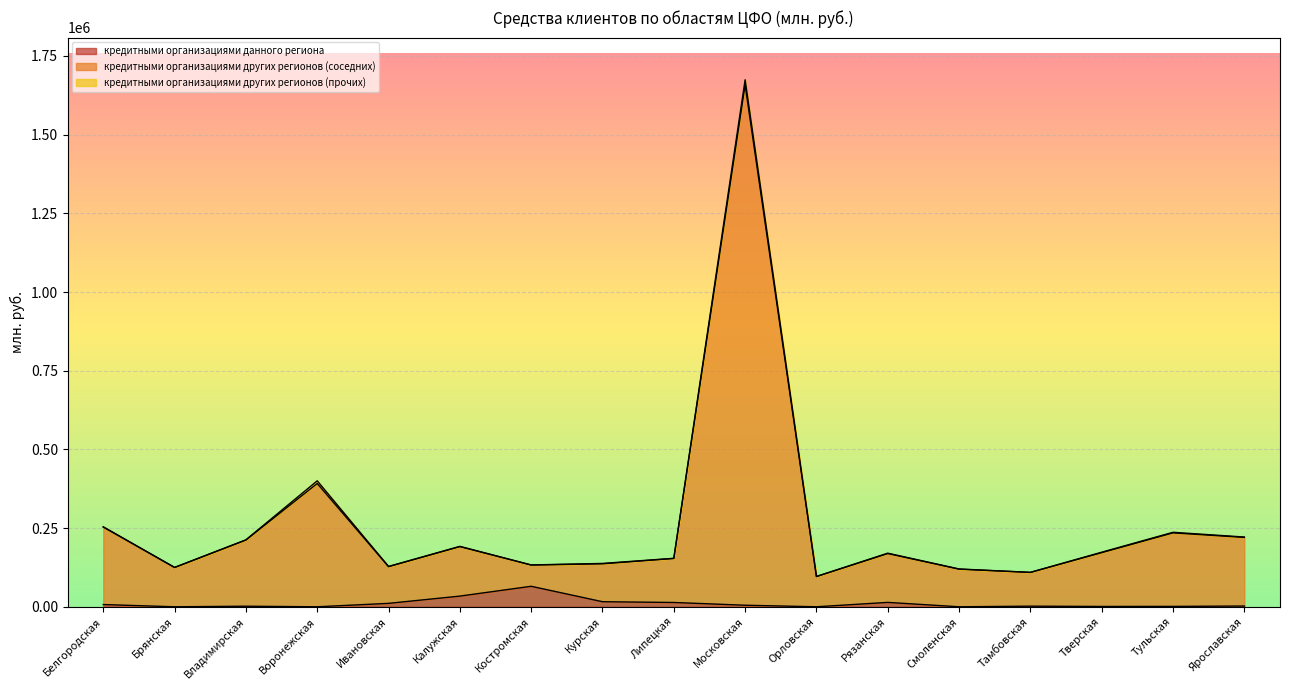

Reading right to left, transcribe all the data shown in this chart.

кредитными организациями данного региона: 2342	1210	1008	1939	0	13927	0	4912	13657	16079	65117	33918	10868	0	1786	0	7080
кредитными организациями других регионов (соседних): 221613	236669	173433	109481	120116	170337	96388	1674425	154018	137744	132935	191986	128184	400166	212763	125199	254137